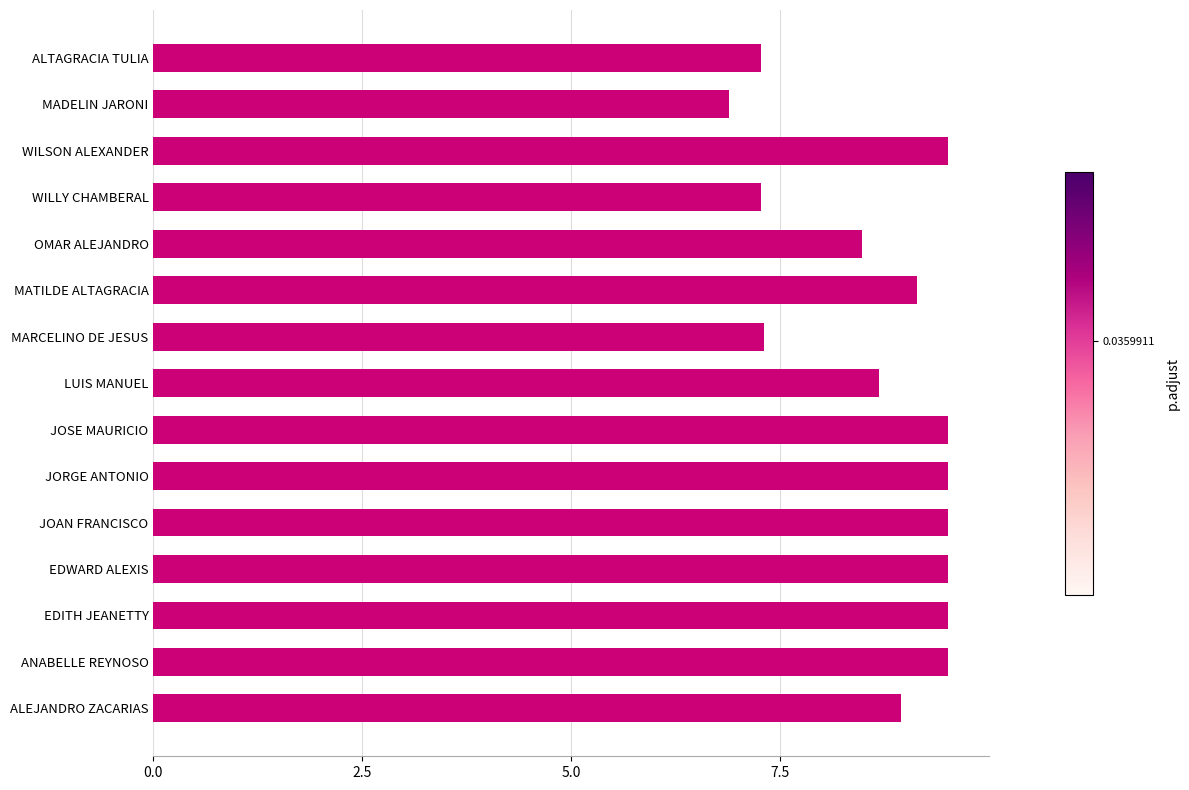

Is it true that the value at OMAR ALEJANDRO is 3.7?

False